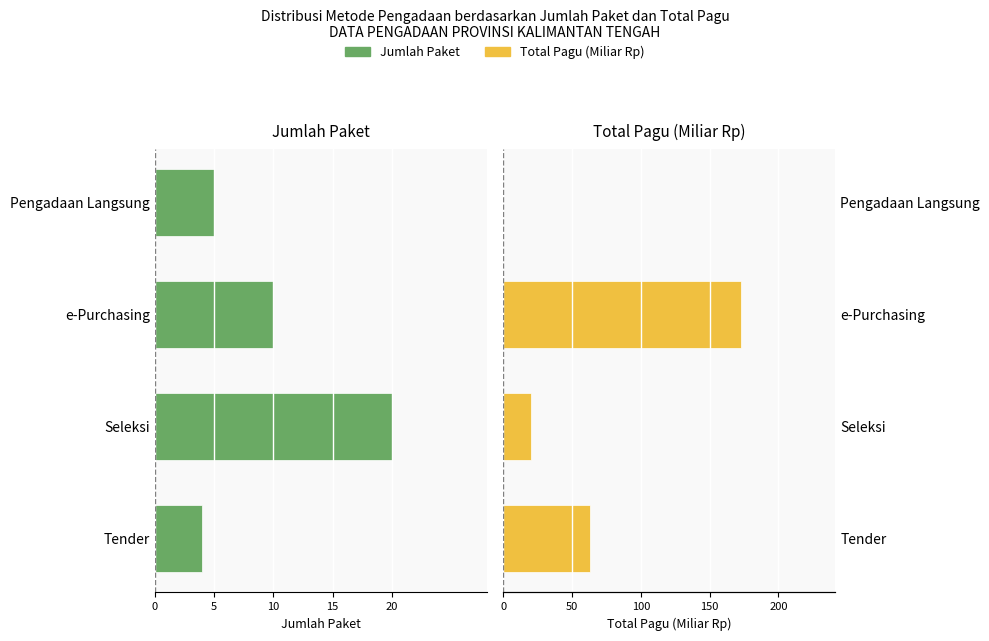

Which series changed the most between 5 and 15?

Total Pagu (Miliar Rp)